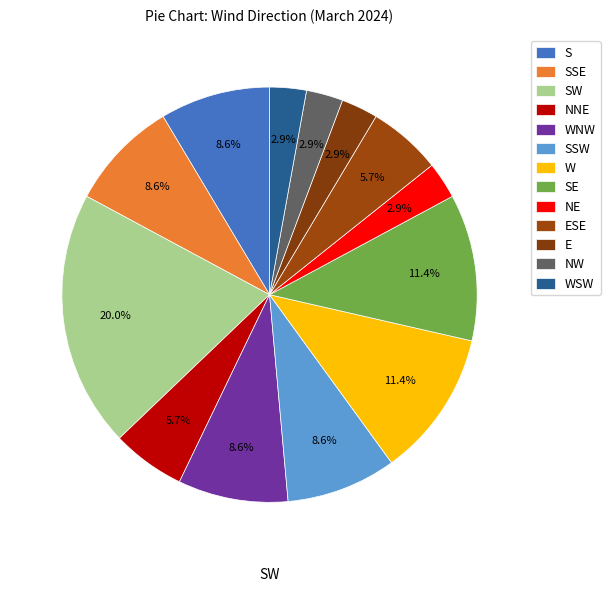

How many segments does this pie chart have?

13